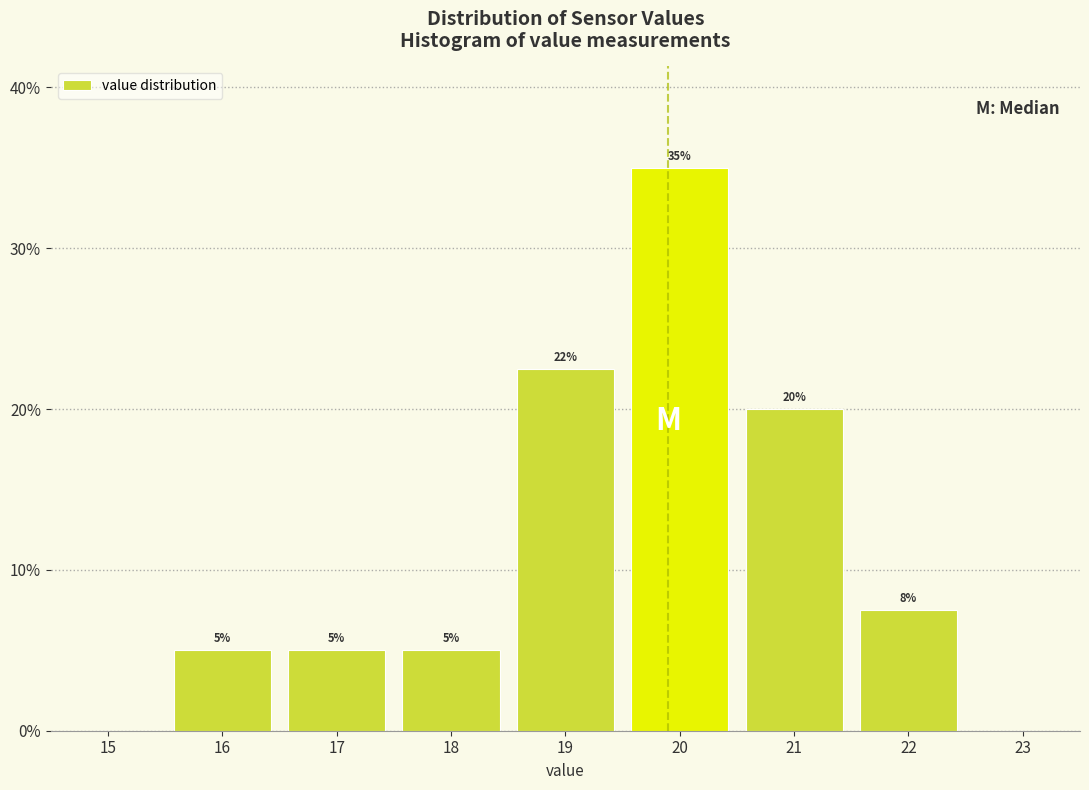

Which range on the x-axis has the tallest bar?

19.5 to 20.5